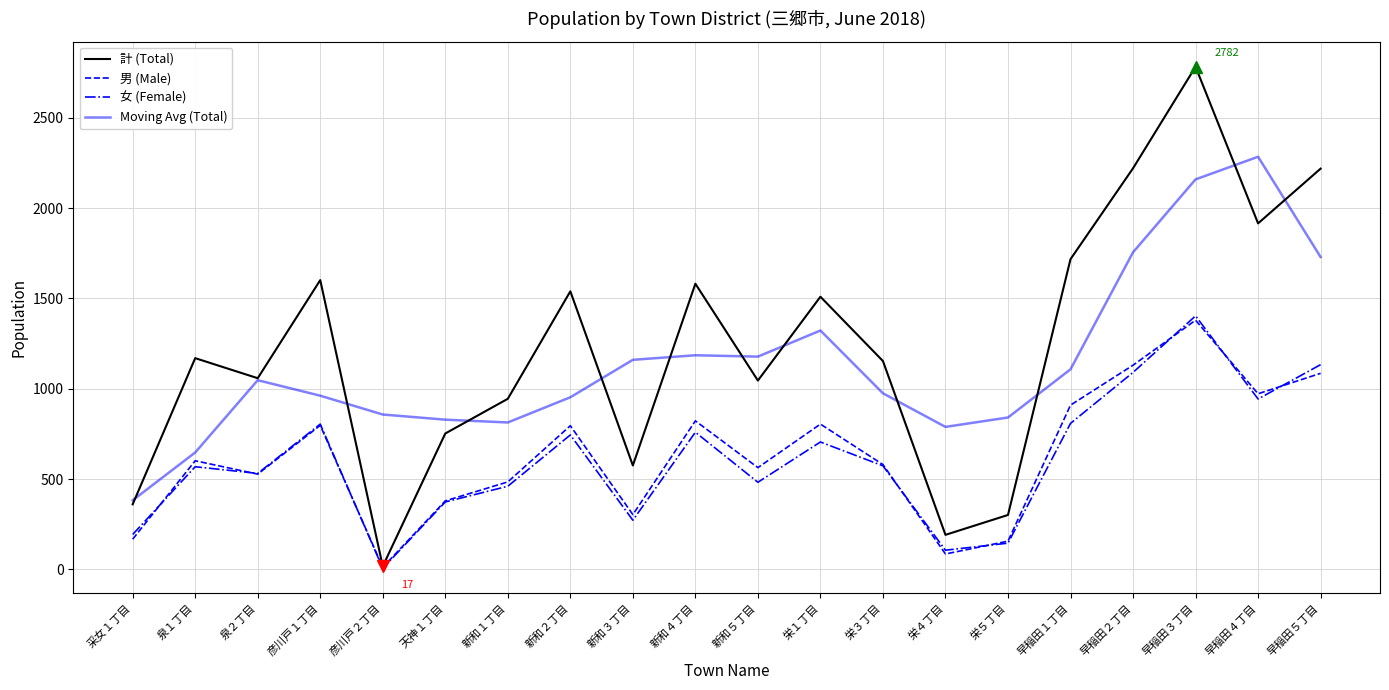

Is the value of 男 (Male) at 新和４丁目 greater than the value of Moving Avg (Total) at 泉２丁目?

No